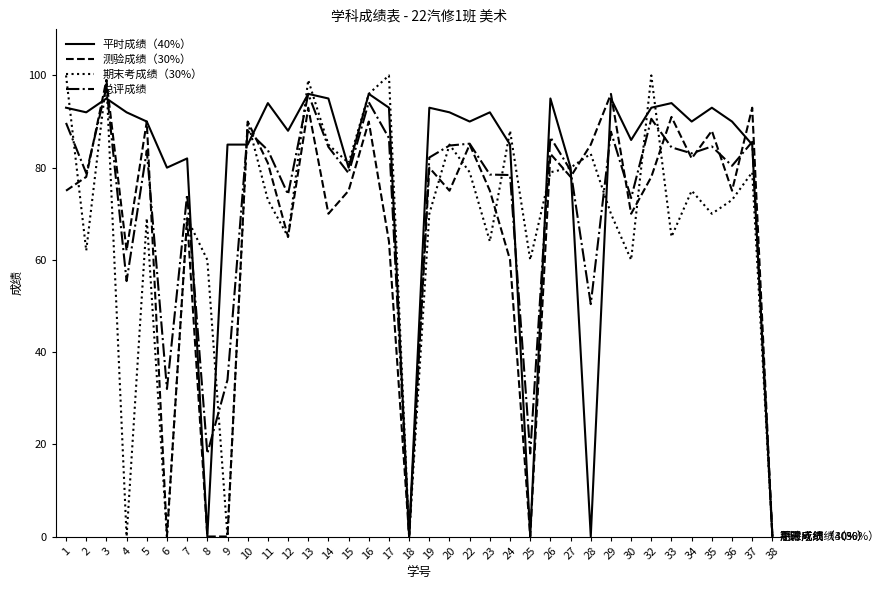

What is the sum of the 平时成绩（40%） values at 22 and 15?

170.0